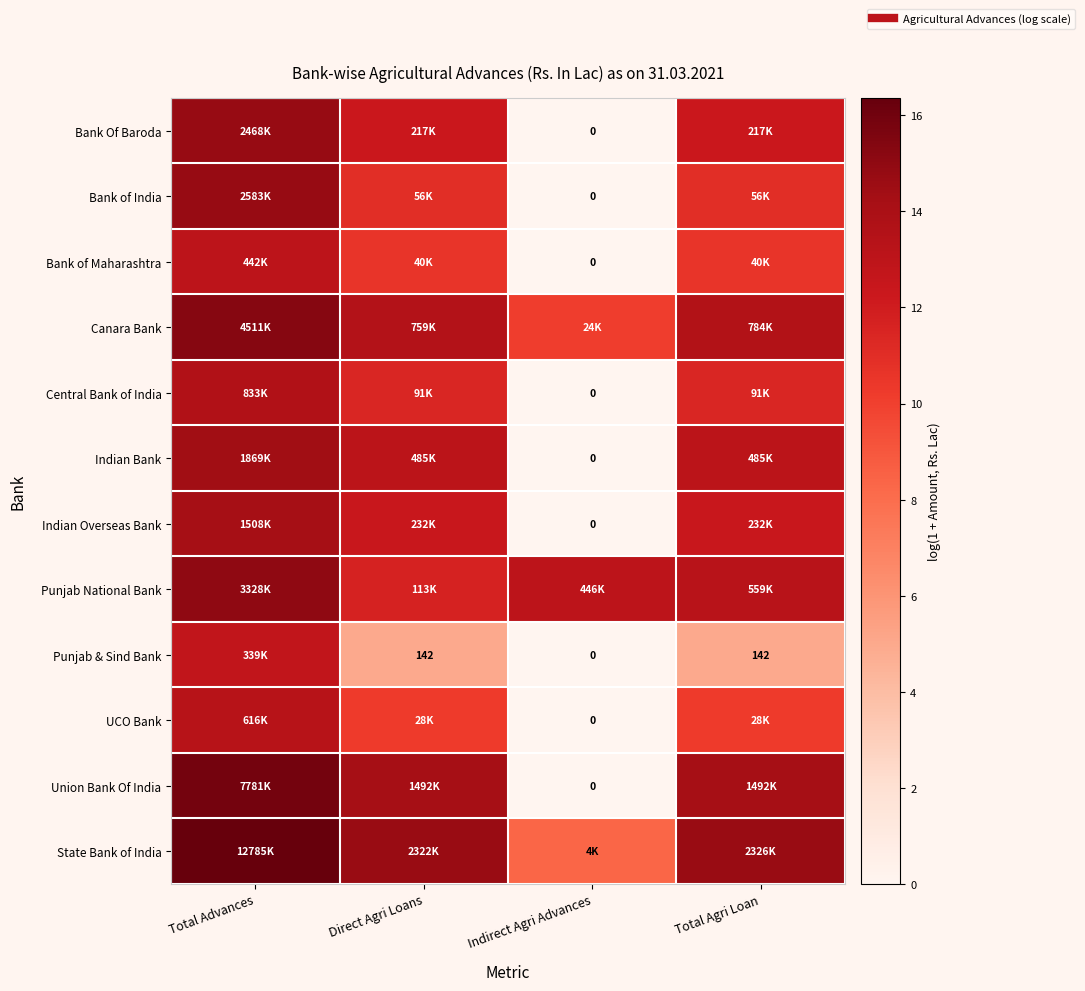

The value of Punjab & Sind Bank at Total Agri Loan is 5.0. True or false?

True